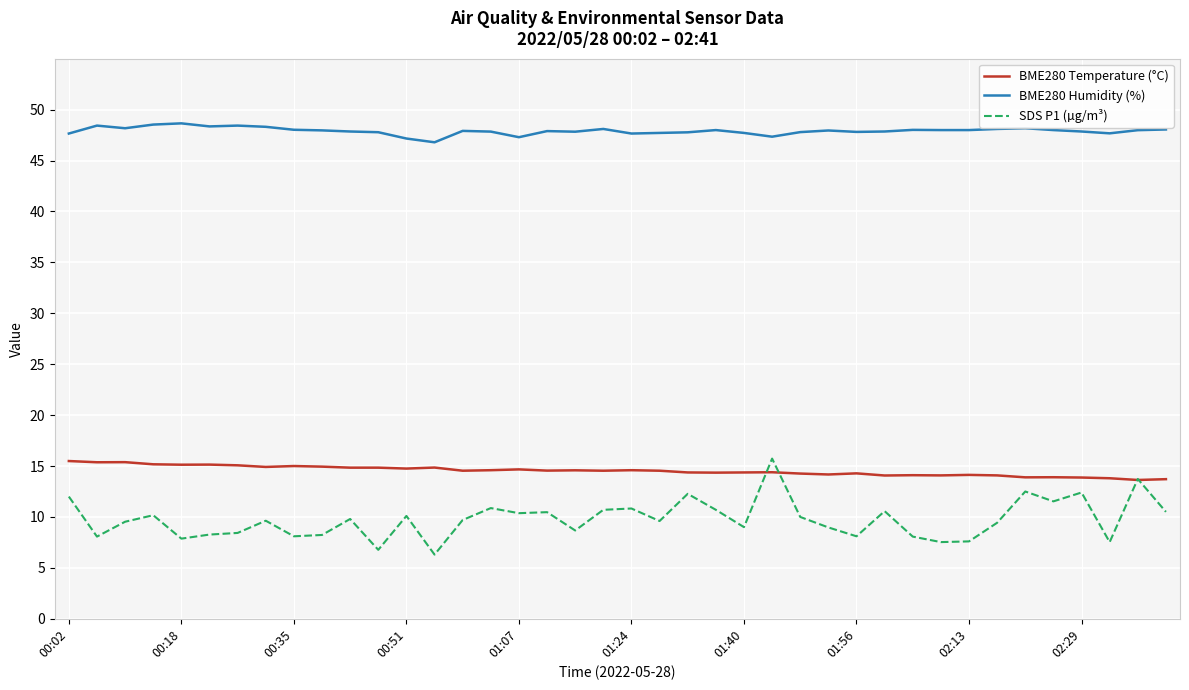

What is the lowest value of the SDS P1 (µg/m³) series?

6.3